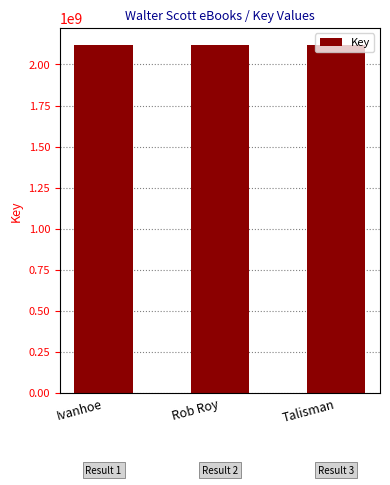

At which label is the value closest to 2117903208?

Ivanhoe